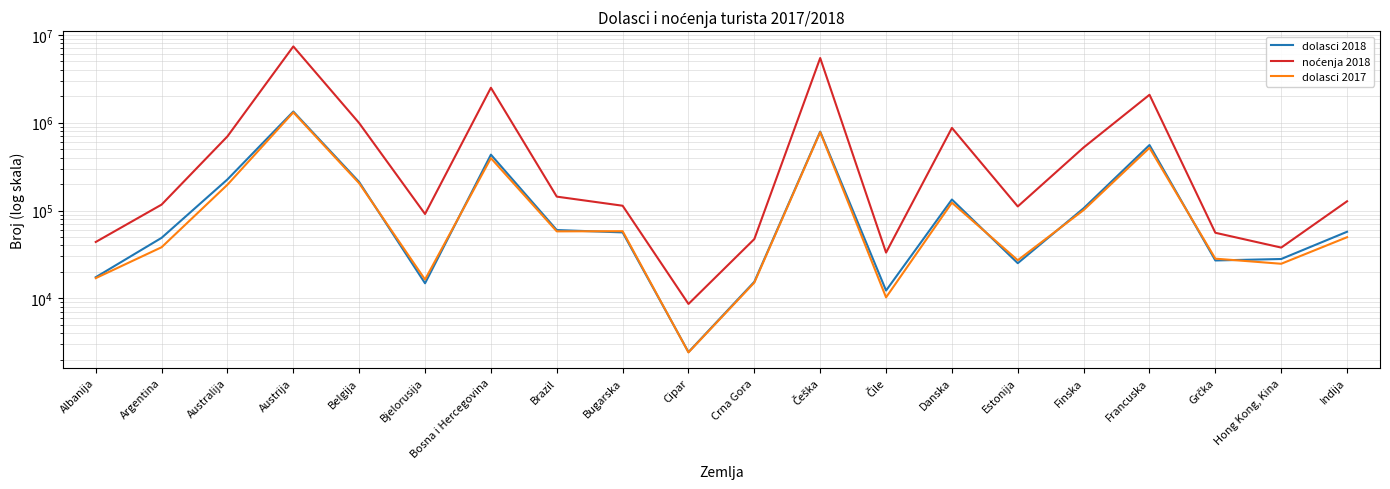

True or false: dolasci 2017 and noćenja 2018 cross at least once.

False